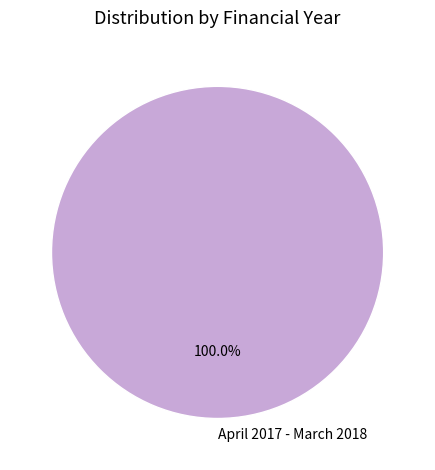

What is the majority slice?

April 2017 - March 2018